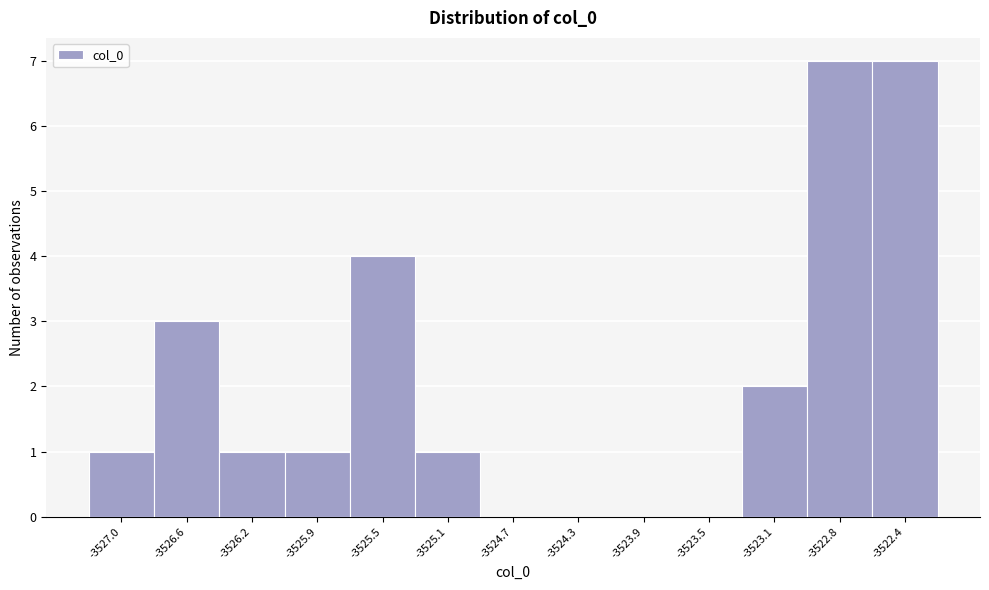

Reading left to right, transcribe this chart: for each bar, give the range it covers on the x-axis and its height. Neither the bar edges nor the heights are printed on the chart, so give them approximately, as read against the axes.

-3527.20 to -3526.85: 1
-3526.85 to -3526.45: 3
-3526.45 to -3526.05: 1
-3526.05 to -3525.65: 1
-3525.65 to -3525.30: 4
-3525.30 to -3524.90: 1
-3524.90 to -3524.50: 0
-3524.50 to -3524.10: 0
-3524.10 to -3523.70: 0
-3523.70 to -3523.35: 0
-3523.35 to -3522.95: 2
-3522.95 to -3522.55: 7
-3522.55 to -3522.15: 7